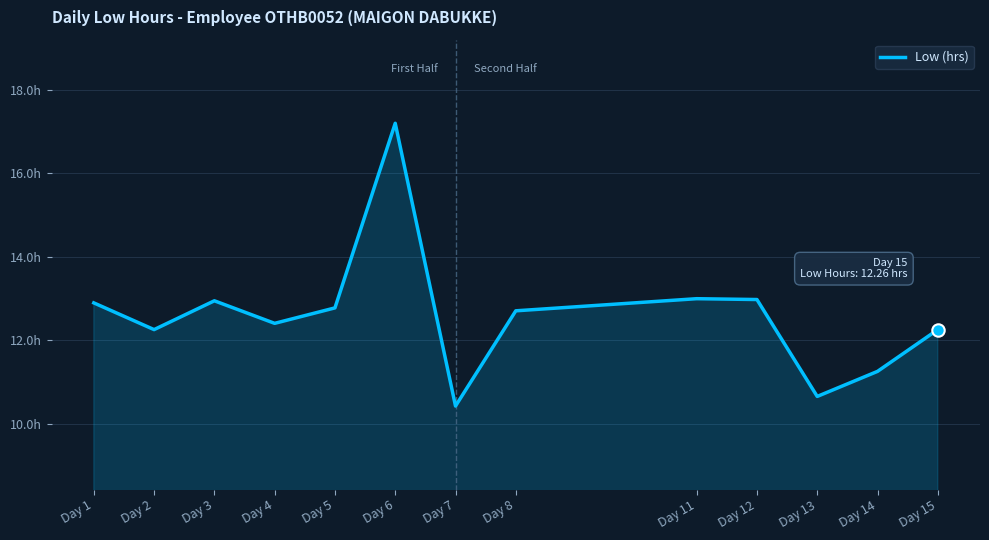

What is the ratio of the value at Day 12 to the value at Day 5?

1.0